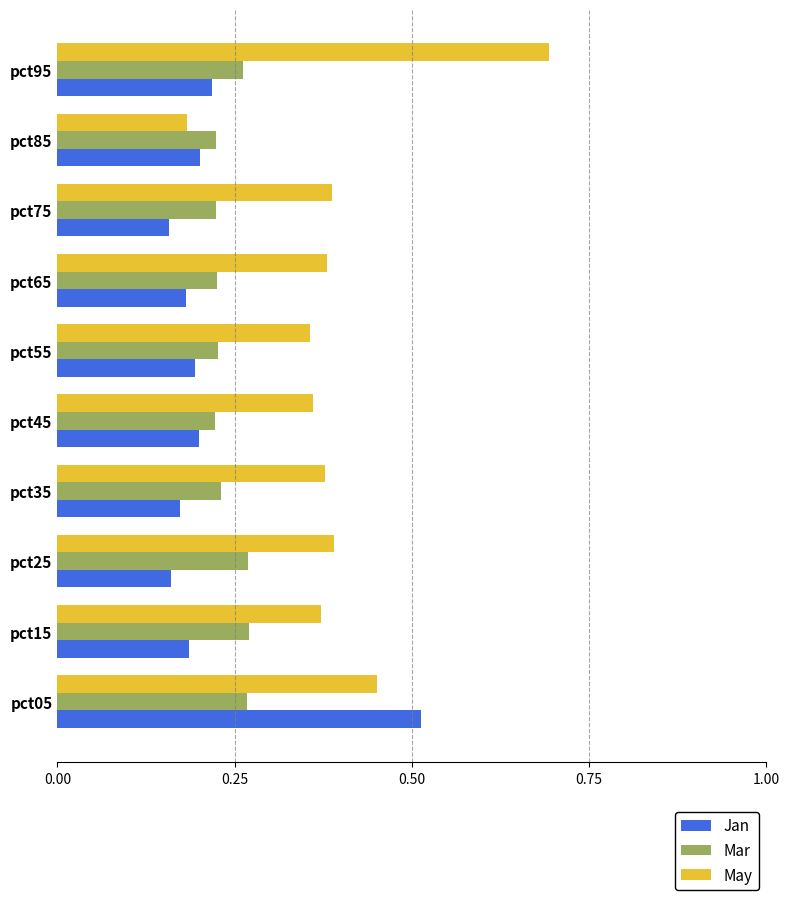

What is the highest value of the May series?

0.7